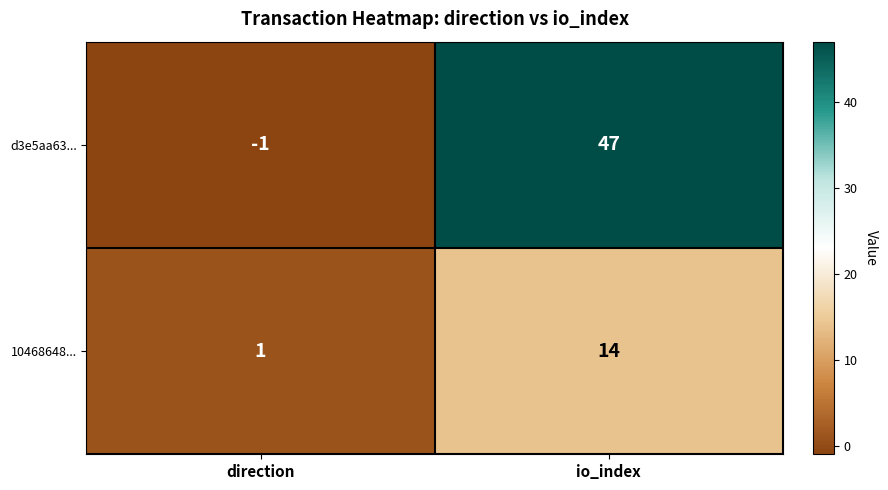

What is the spread (max minus min) of values at direction?

2